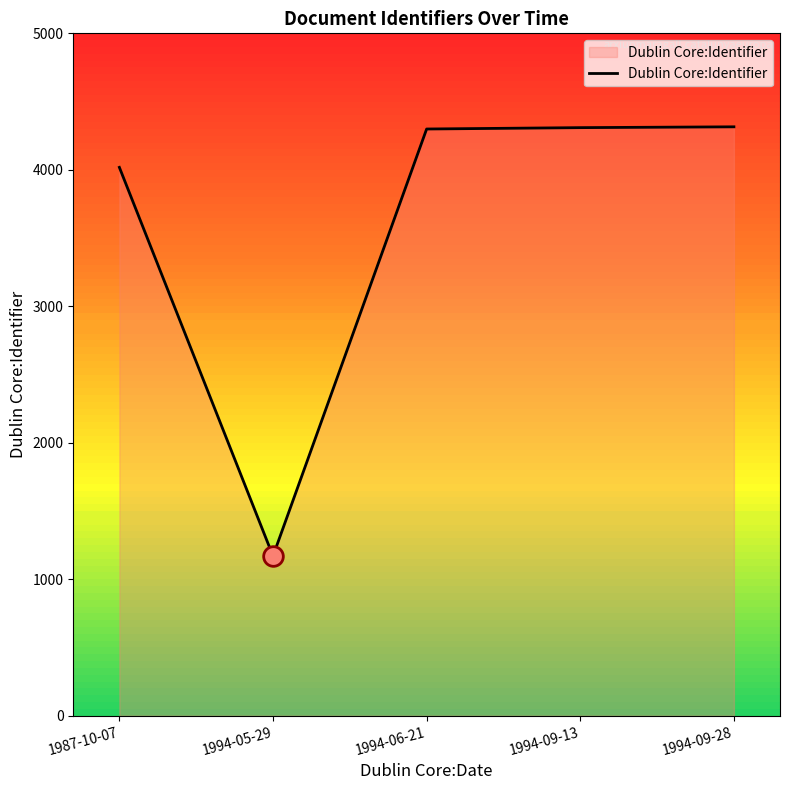

Which has a higher value, 1994-09-28 or 1987-10-07?

1994-09-28